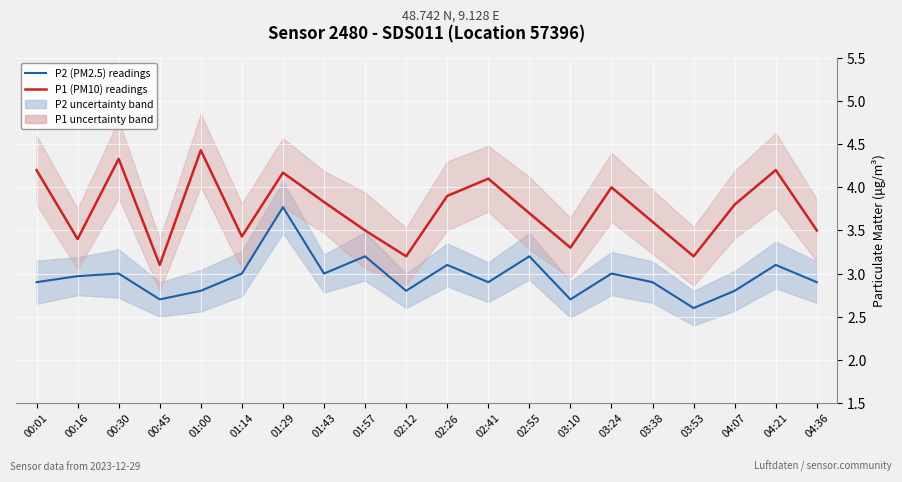

Rank the series by their maximum value, from highest to lowest.

P1 (PM10) readings, P2 (PM2.5) readings